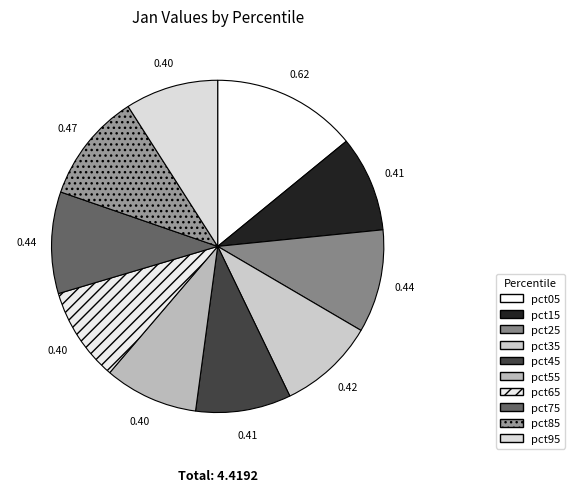

The pct65 slice represents 9% of the pie. True or false?

True